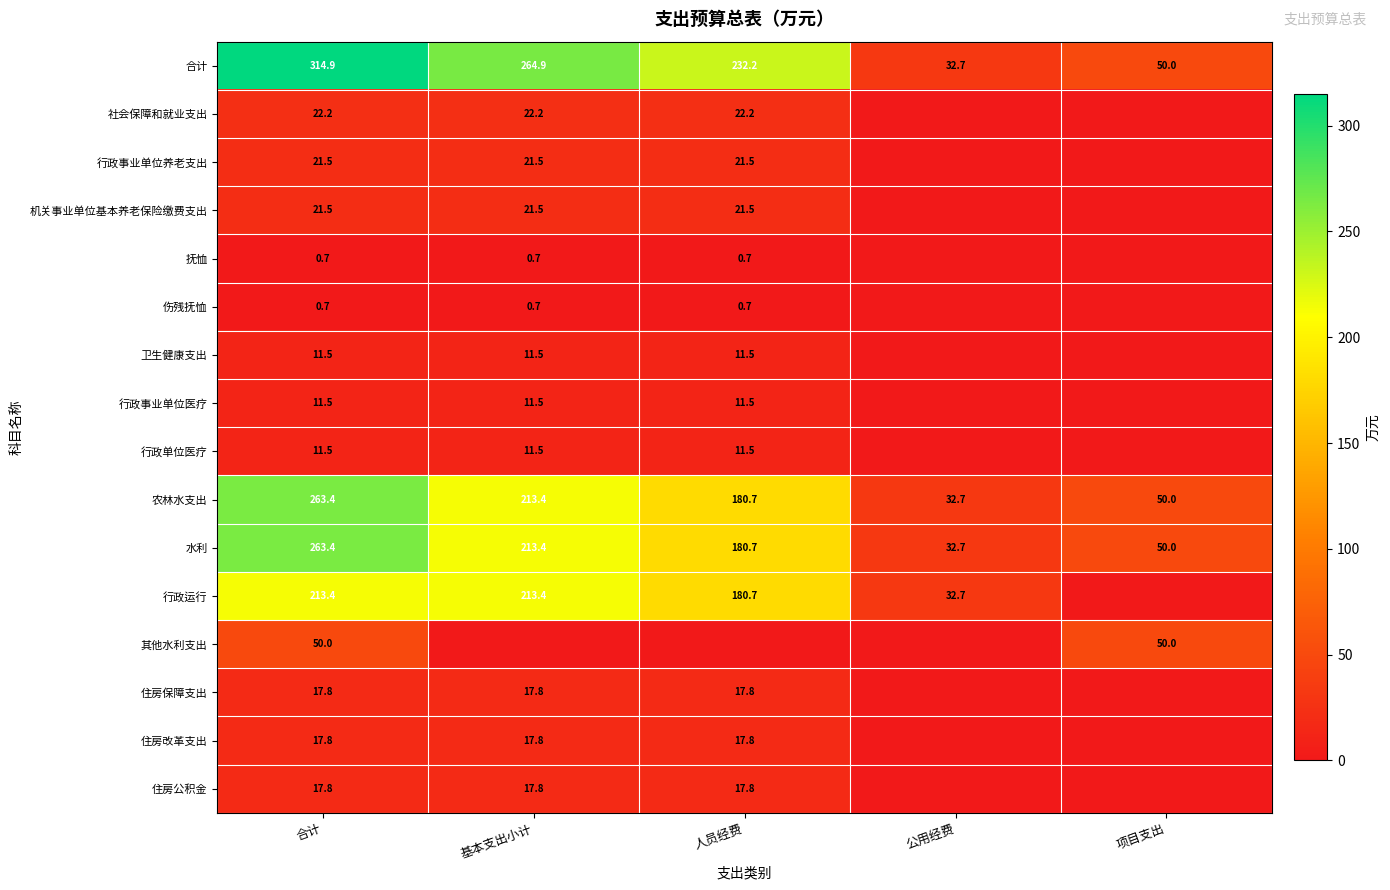

List the labels in order of 农林水支出 value, smallest first.

公用经费, 项目支出, 人员经费, 基本支出小计, 合计